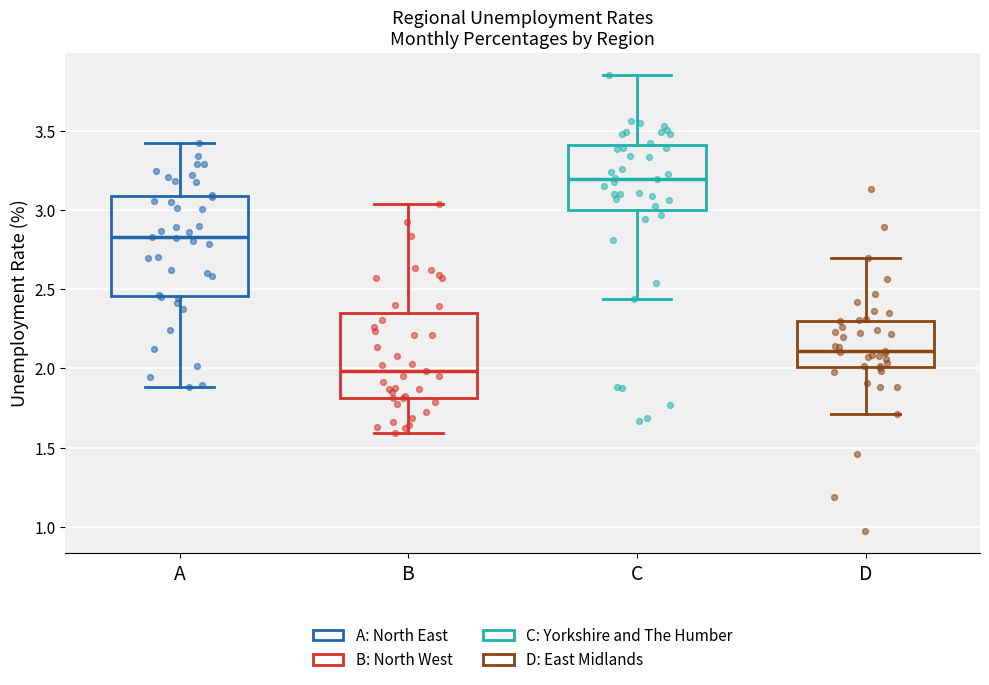

Where does the upper whisker of the box for C end on the y-axis? The values are not printed on the chart, so give them approximately, as read against the axis.

3.85